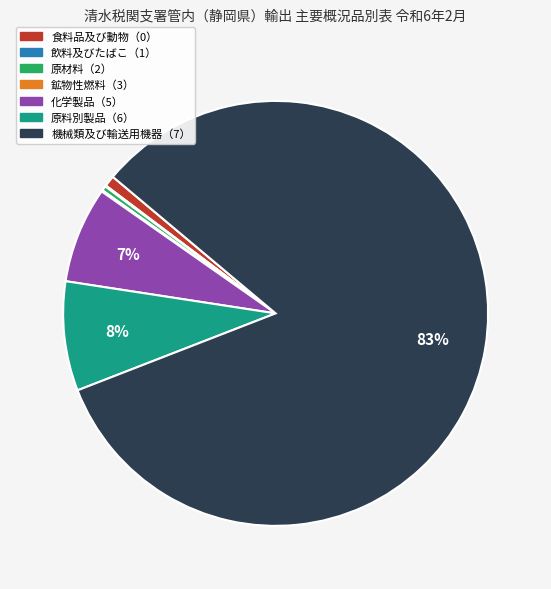

To the nearest percent, what is the average slice percentage?

14%